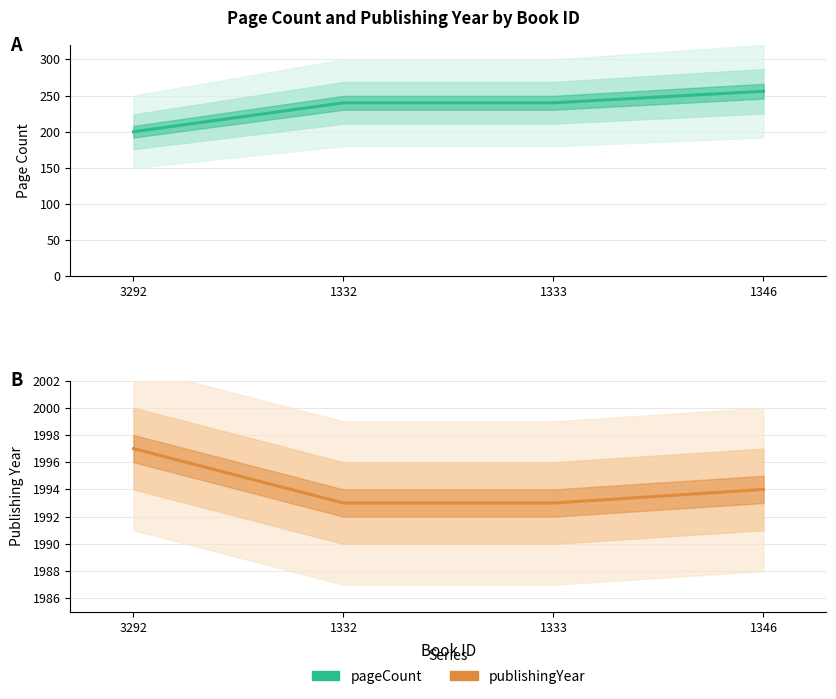

Is the value of publishingYear at 1332 greater than the value of pageCount at 1332?

Yes